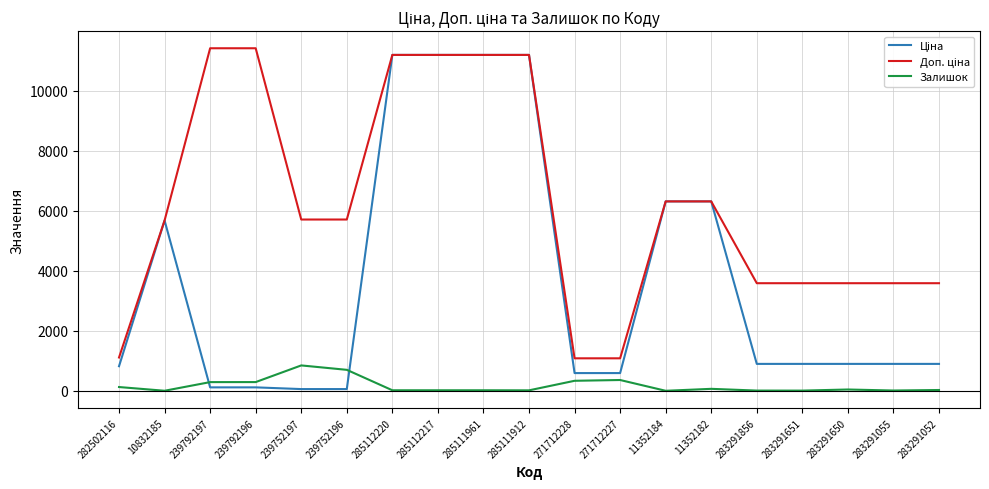

True or false: Залишок has a value of 698.0 at 239752196.

True